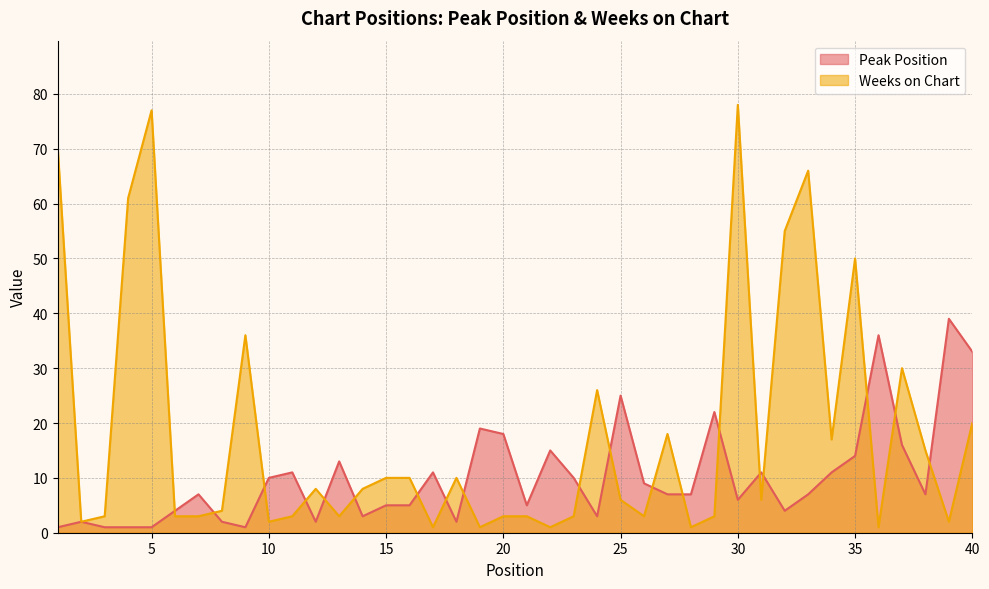

What is the approximate value of Peak Position at 15, to the nearest 5?

5